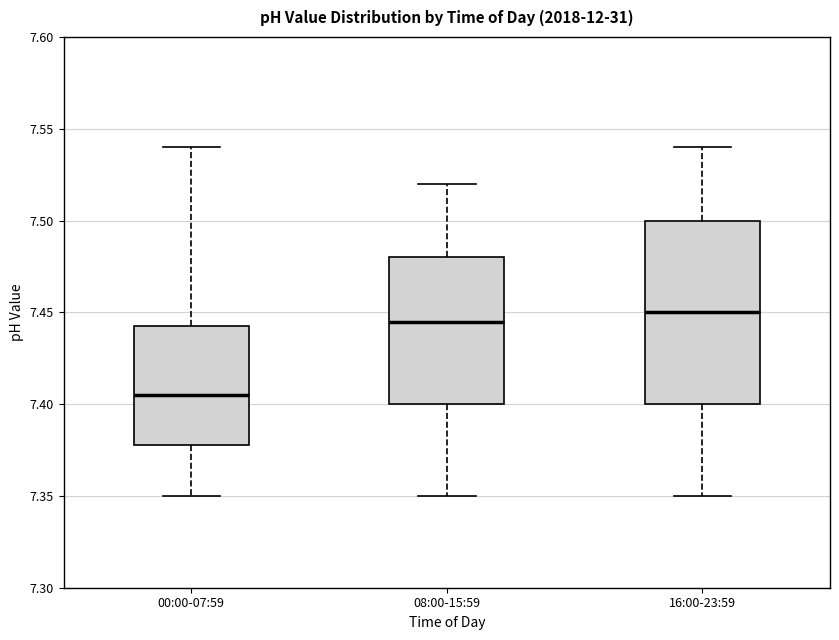

Reading left to right, read every box against the y-axis: the position of its median line, the range the box covers, and the ends of its whiskers. The values are not printed on the chart, so give them approximately, as read against the axis.

00:00-07:59: median 7.405, box 7.380 to 7.445, whiskers 7.350 to 7.540
08:00-15:59: median 7.445, box 7.400 to 7.480, whiskers 7.350 to 7.520
16:00-23:59: median 7.450, box 7.400 to 7.500, whiskers 7.350 to 7.540